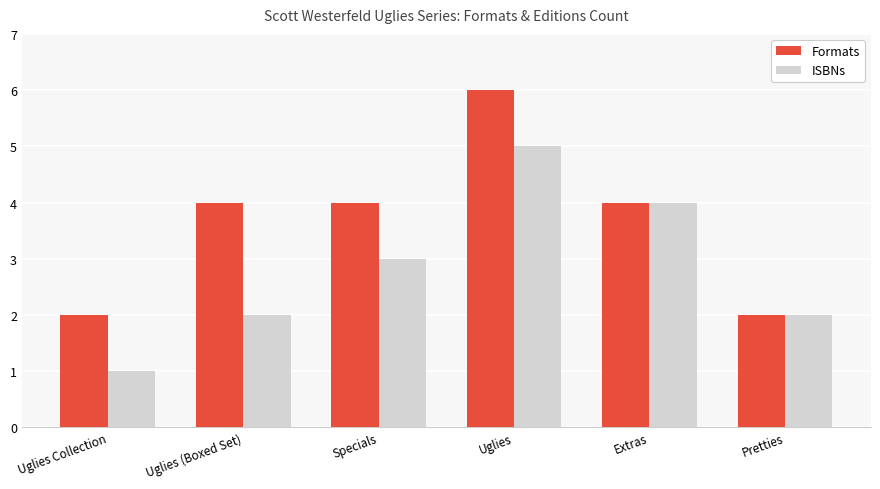

Read the ISBNs value at Extras.

4